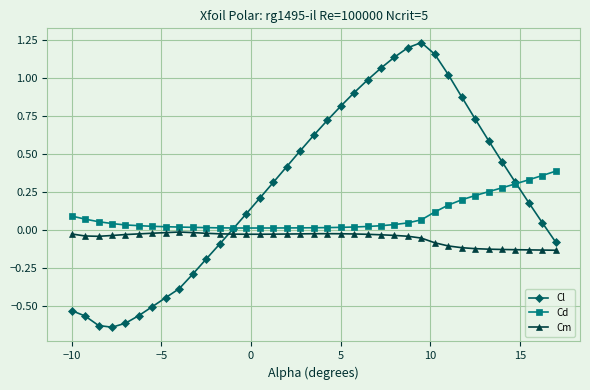

Which series has the largest total across all categories?

Cl